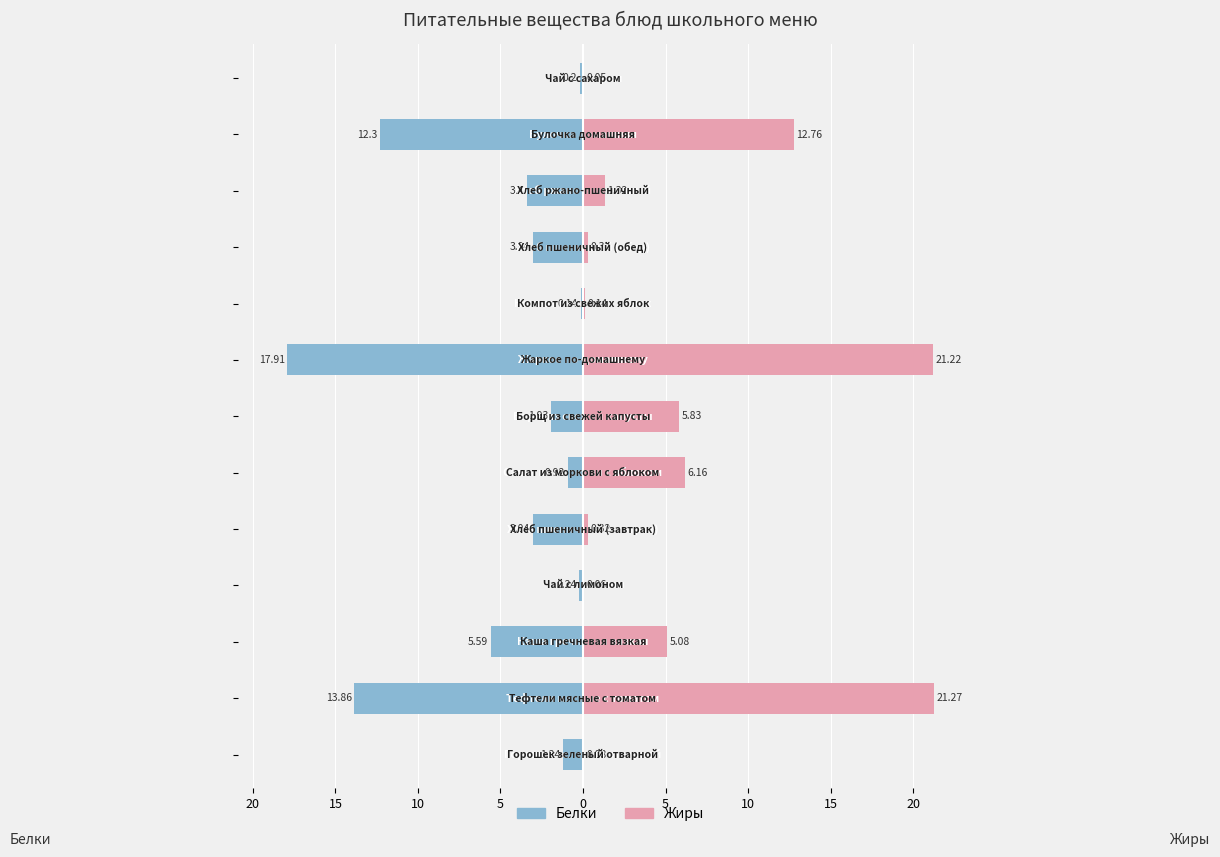

True or false: Белки has a value of -3.0 at 5.

True